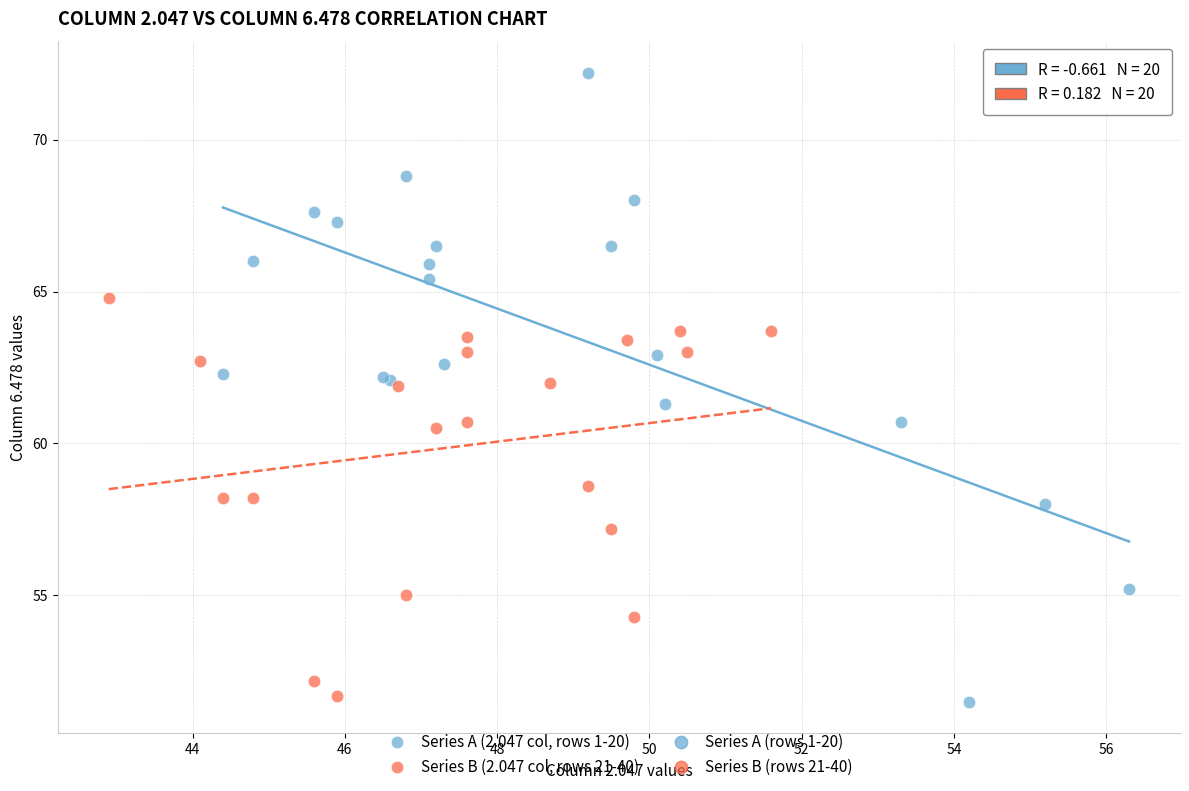

Which series has the largest Y range (max minus min)?

Series A (2.047 col, rows 1-20)